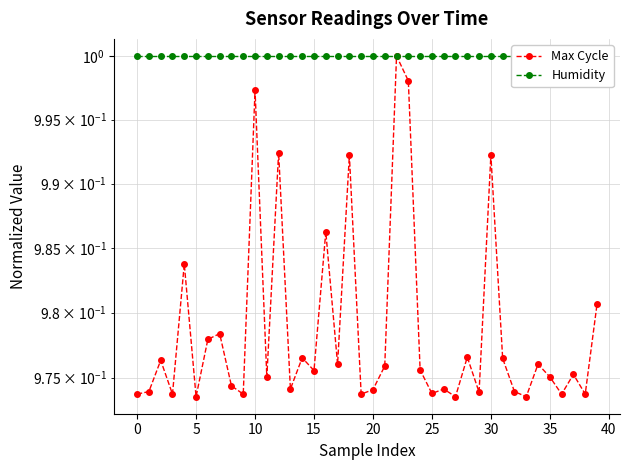

At how many categories does at least one series exceed 0?

40